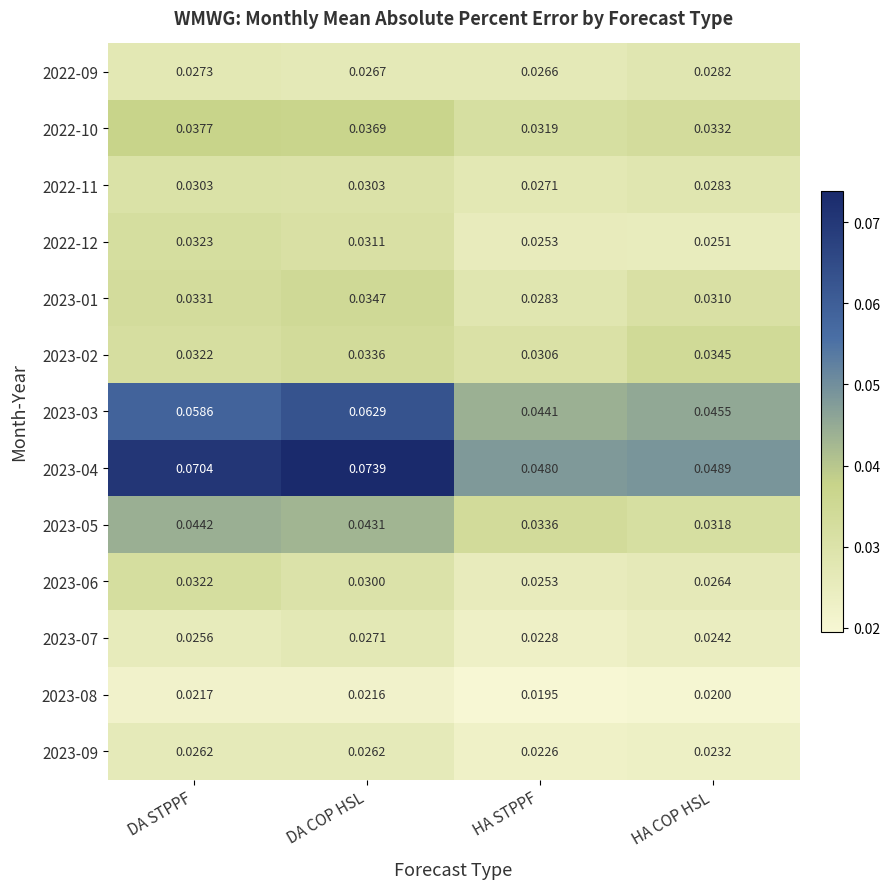

What is the total value across all series at DA STPPF?

0.5